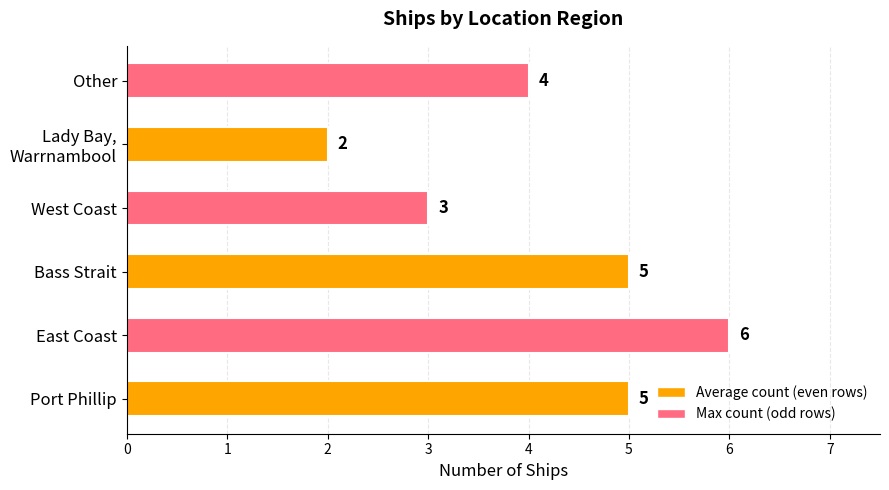

Approximately how many times larger is the value at Port Phillip compared to West Coast?

1.7